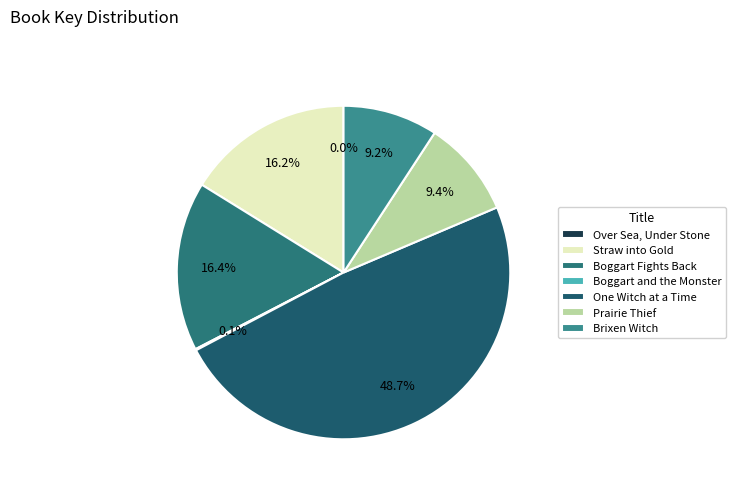

True or false: One Witch at a Time accounts for 49% of the total.

True